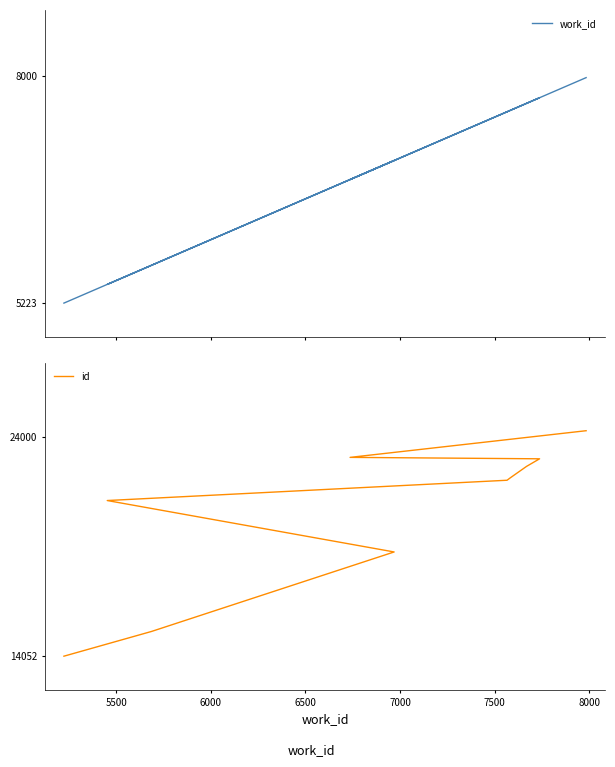

Reading right to left, extract all data points from this chart.

work_id: 7984	6736	7738	7669	7583	7566	5452	6969	5686	5223
id: 24295	23084	23019	22674	22154	22045	21123	18787	15175	14052